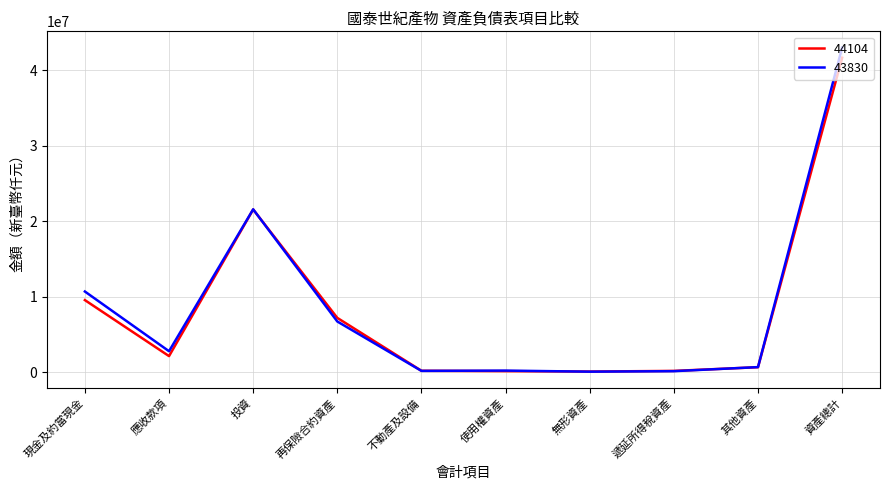

At which category does the chart reach its peak across all series?

資產總計